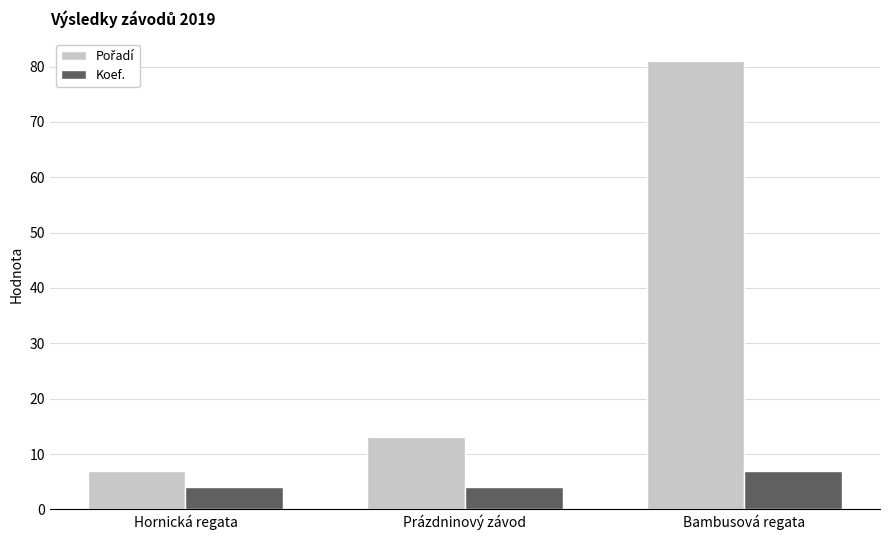

The Koef. series shows 4 at Hornická regata. True or false?

True